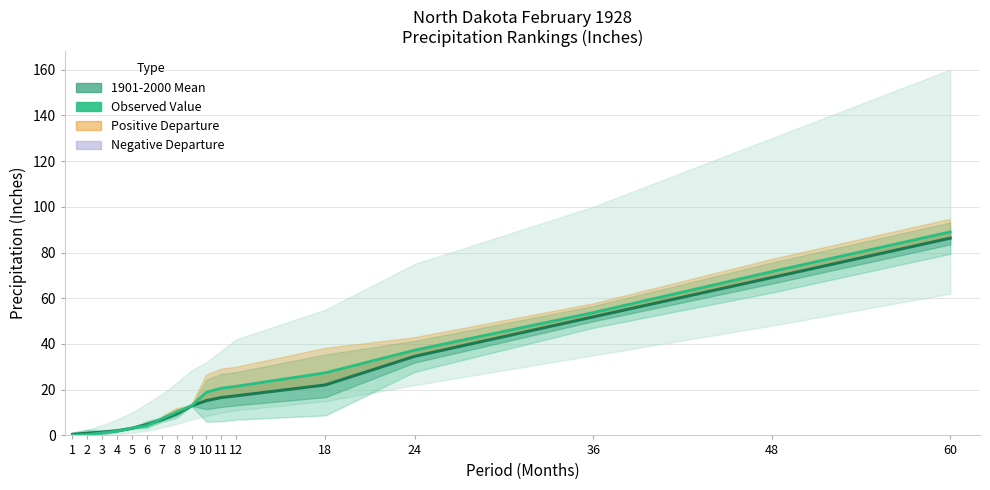

True or false: Observed Value has a value of 0.1 at 1.

True